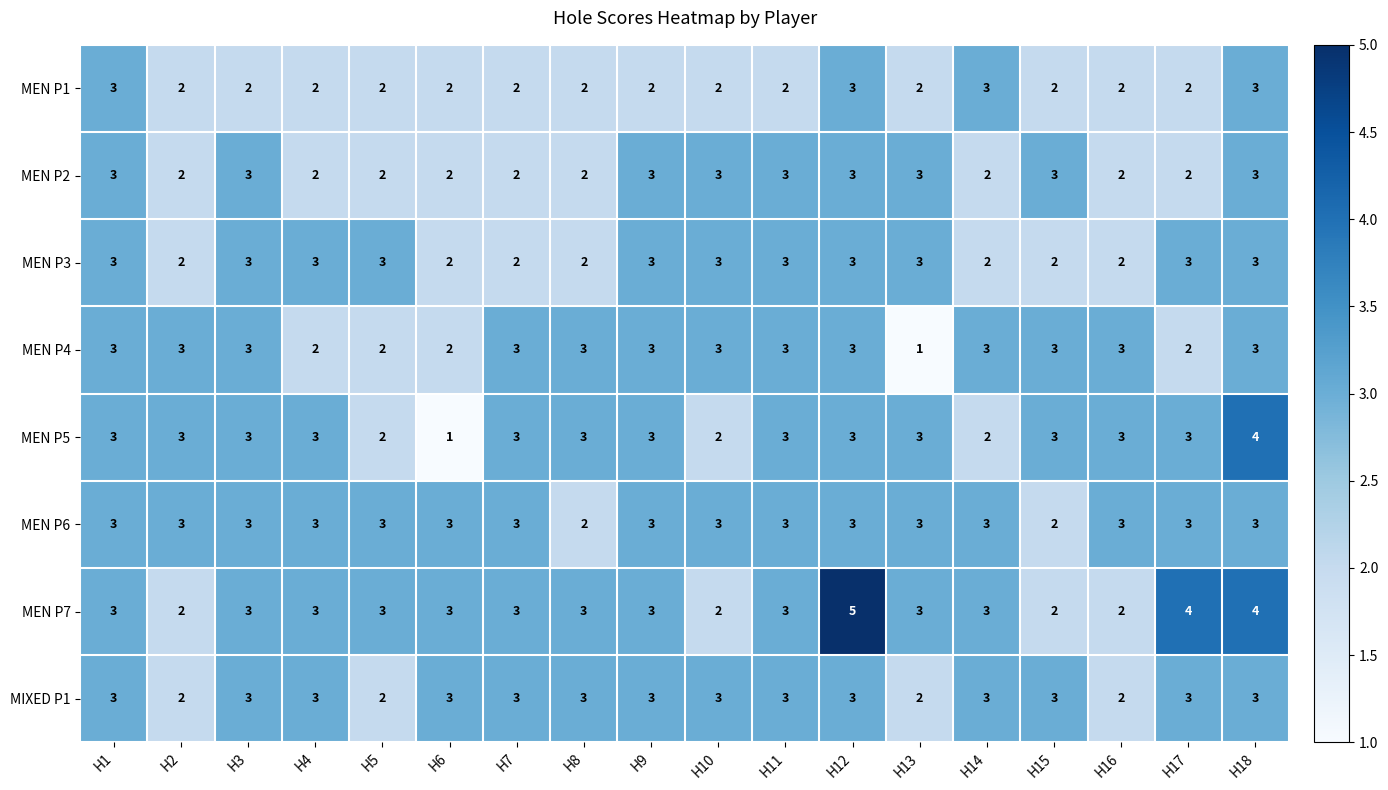

At which category does the chart reach its peak across all series?

H12